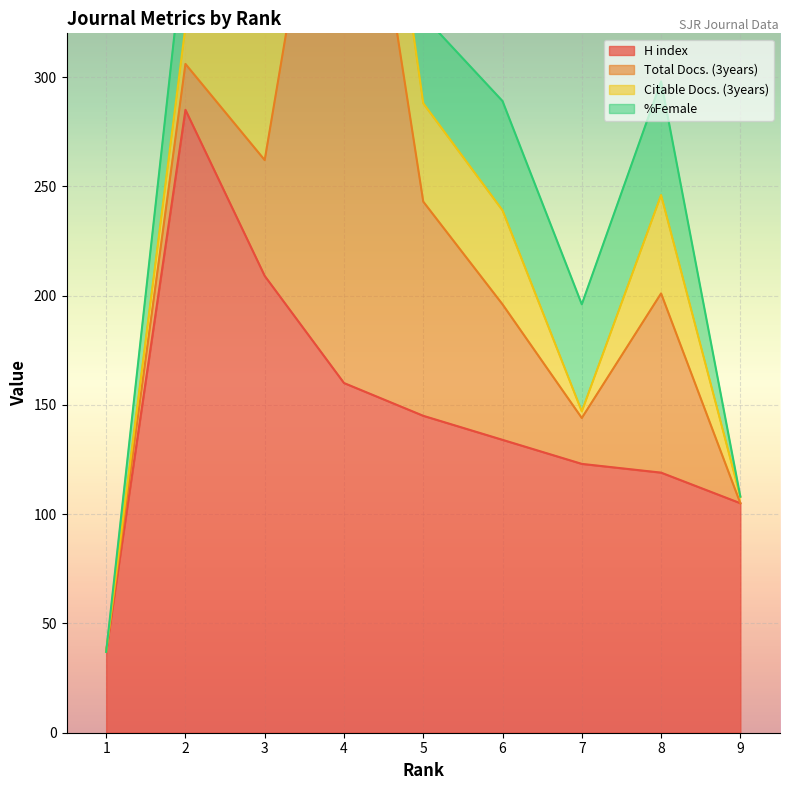

What is the sum of the %Female values at 8 and 2?

94